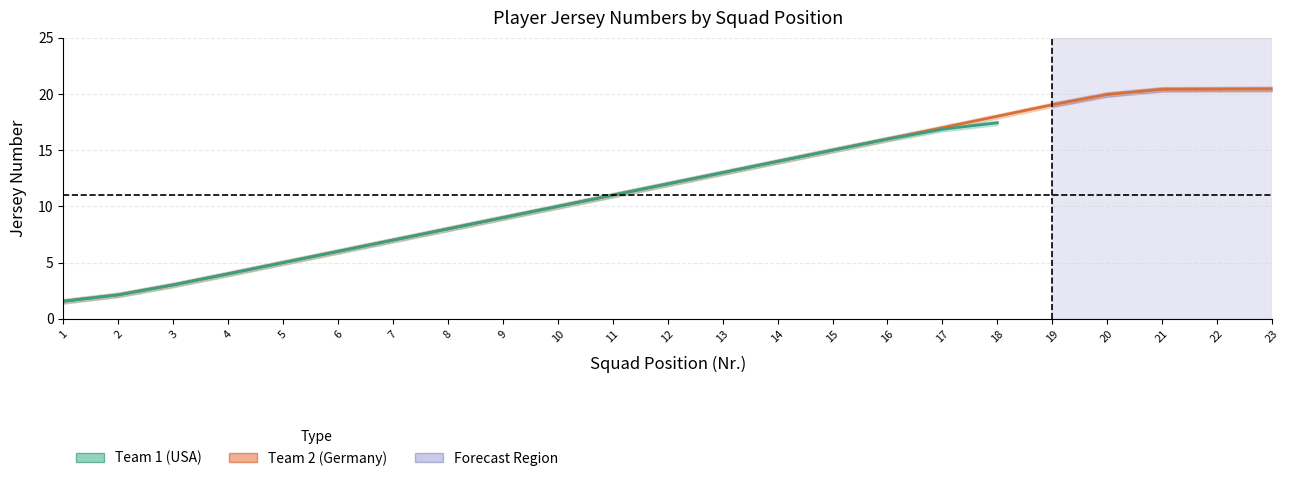

True or false: there are more than 0 points higher than both neighbors.

False